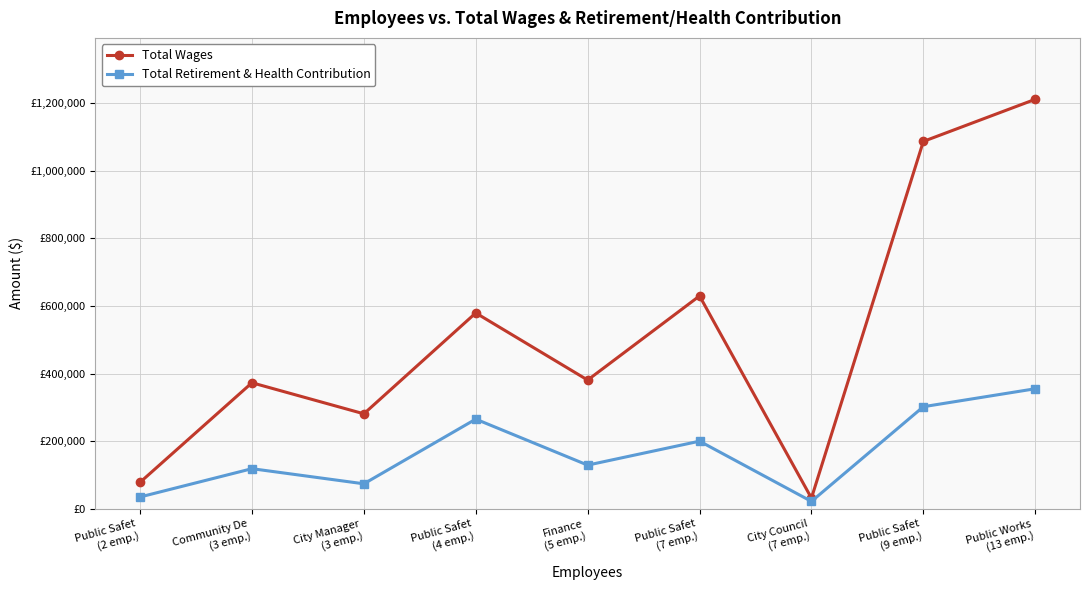

At which category does Total Retirement & Health Contribution reach its first local peak?

Community De
(3 emp.)